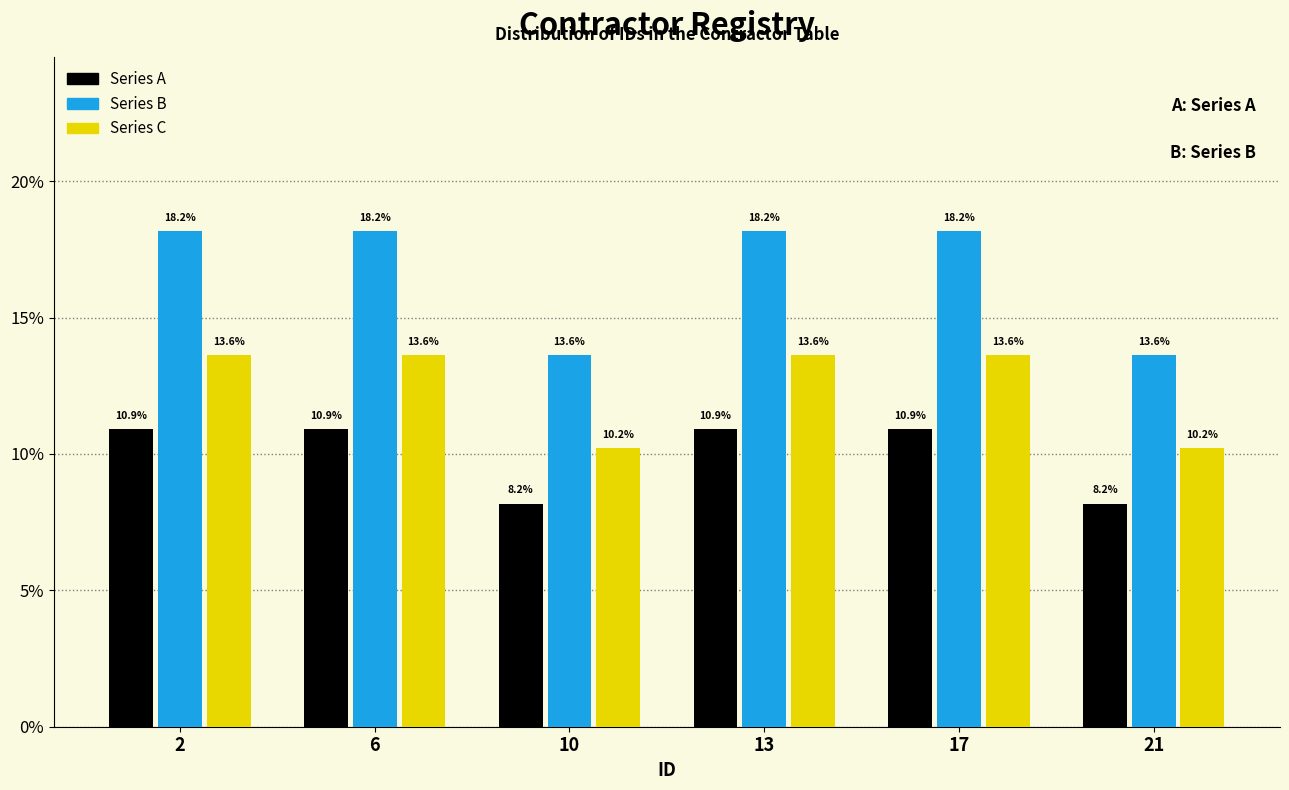

Reading left to right, extract all data points from this chart.

Series A: 2=10.9	6=10.9	10=8.2	13=10.9	17=10.9	21=8.2
Series B: 2=18.2	6=18.2	10=13.6	13=18.2	17=18.2	21=13.6
Series C: 2=13.6	6=13.6	10=10.2	13=13.6	17=13.6	21=10.2